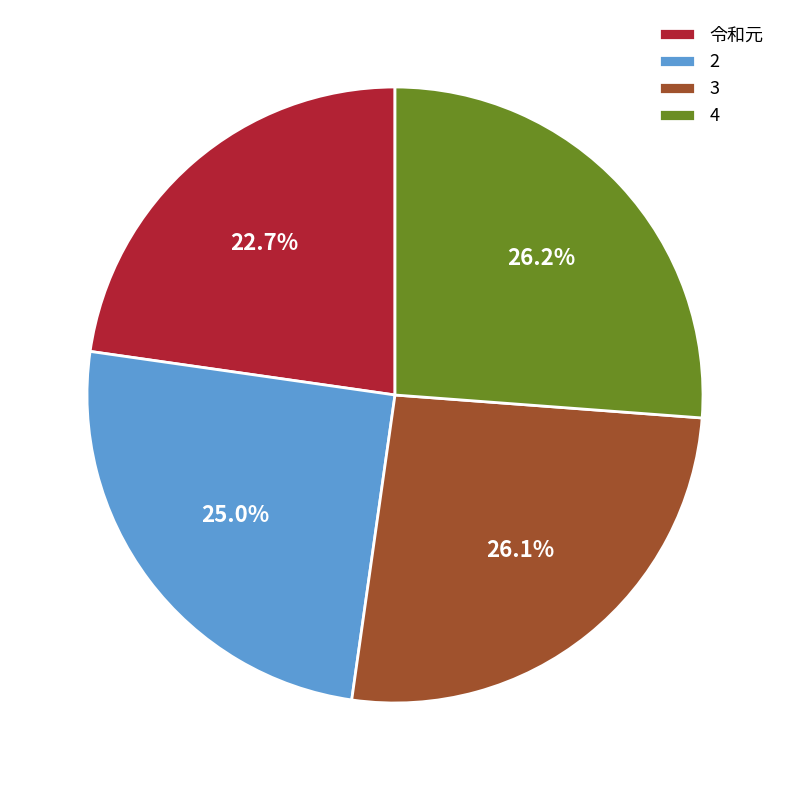

To the nearest percent, what portion does 2 represent?

25%